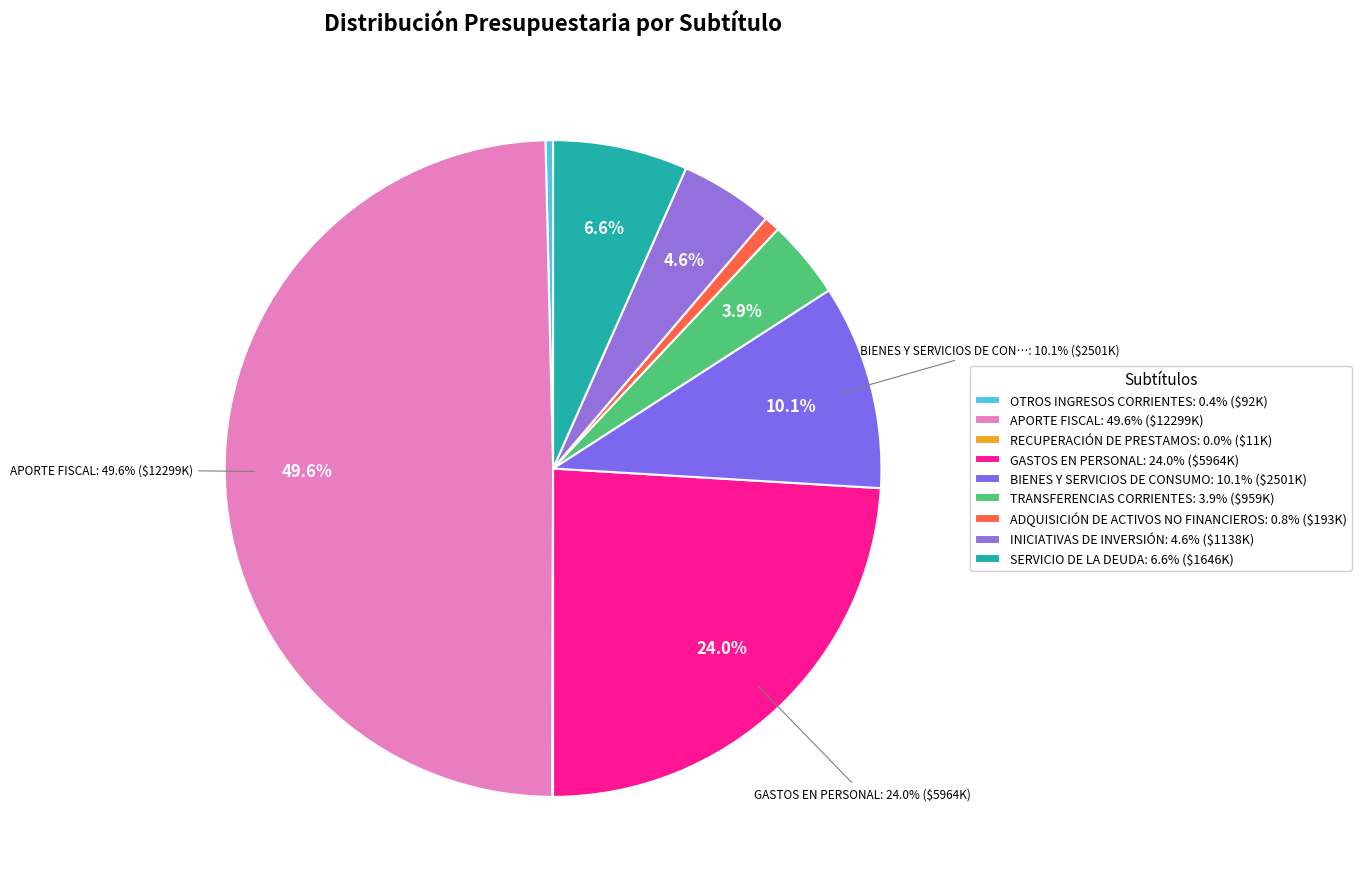

What portion of the pie excludes OTROS INGRESOS CORRIENTES?

99.6%